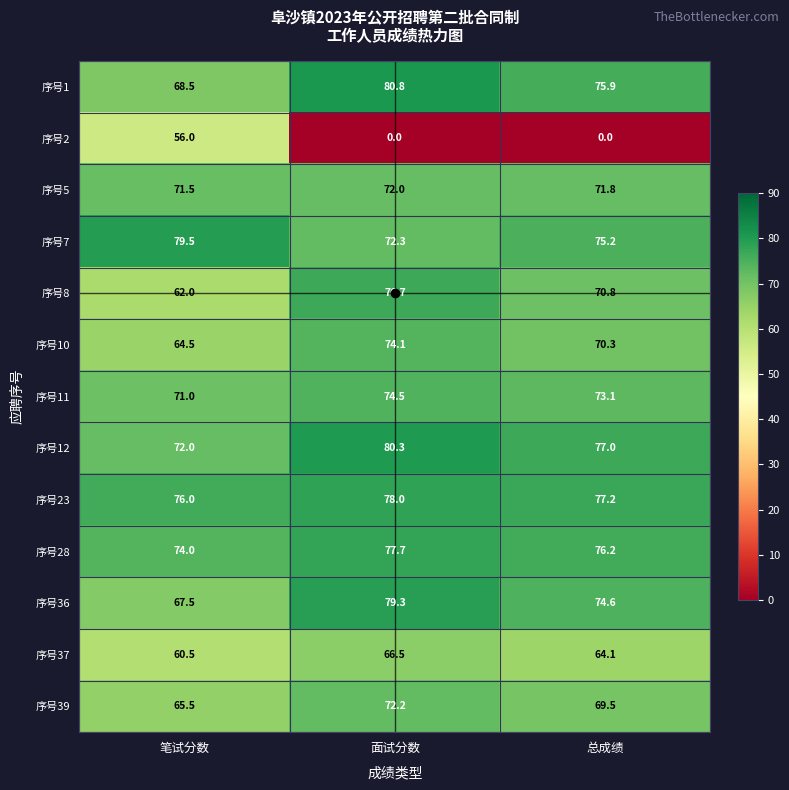

Where is 序号36 nearest to the value 73?

总成绩